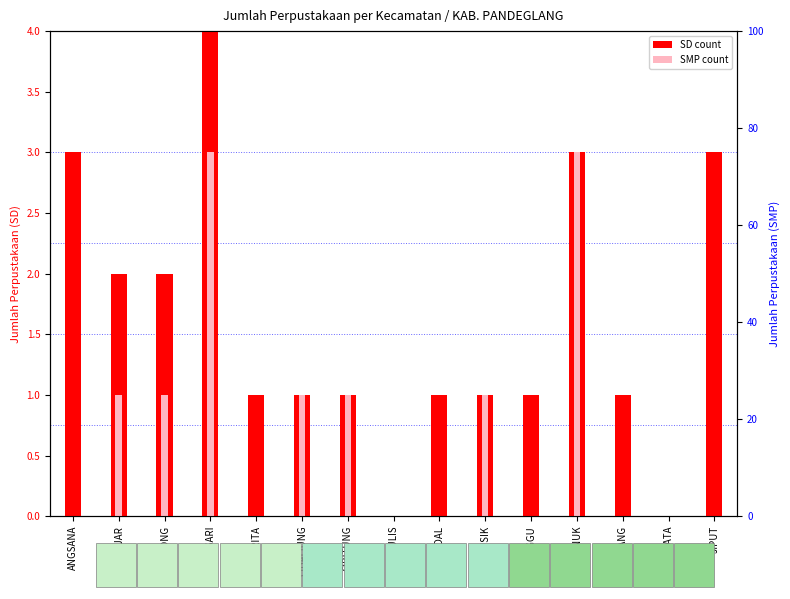

Reading right to left, extract all data points from this chart.

SD: 3	0	1	3	1	1	1	0	1	1	1	4	2	2	3
SMP: 0	0	0	3	0	1	0	0	1	1	0	3	1	1	0